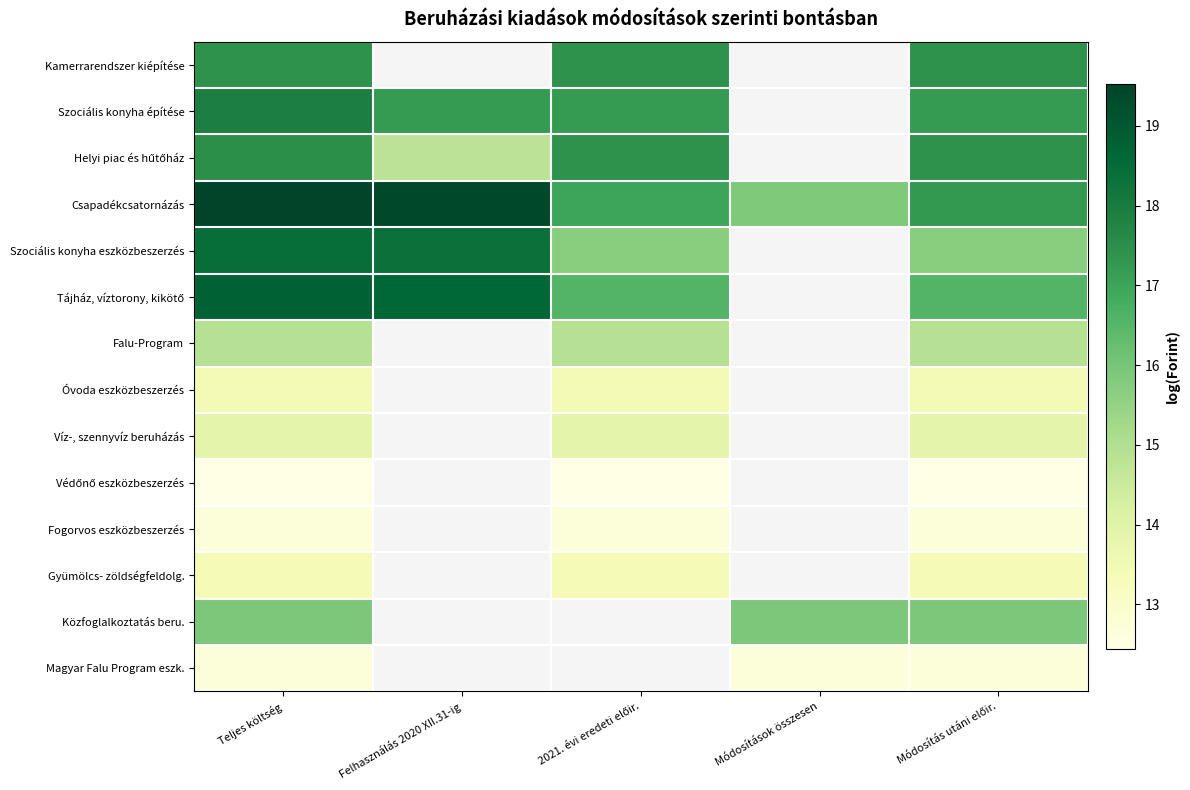

Which category has the lowest value across all series?

Teljes költség